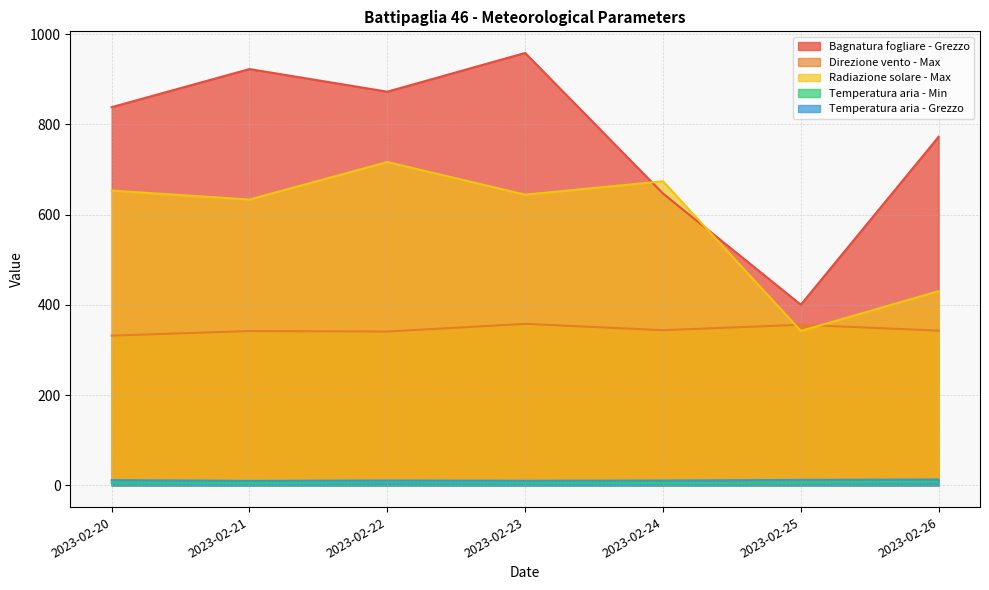

What is the difference between the highest and lowest values at 2023-02-25?

394.2